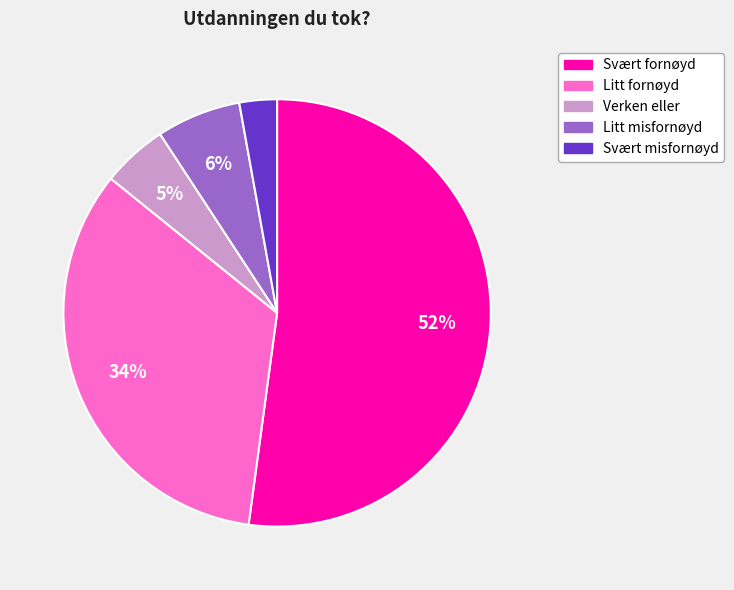

Which has a higher value, Litt fornøyd or Svært fornøyd?

Svært fornøyd